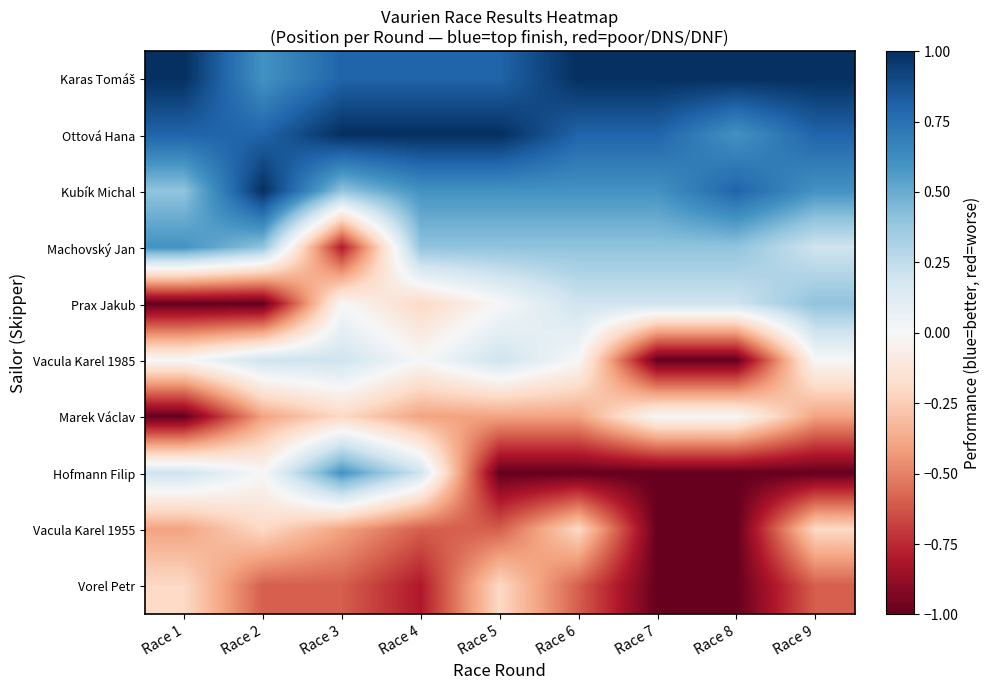

What is the smallest value displayed?

-1.0